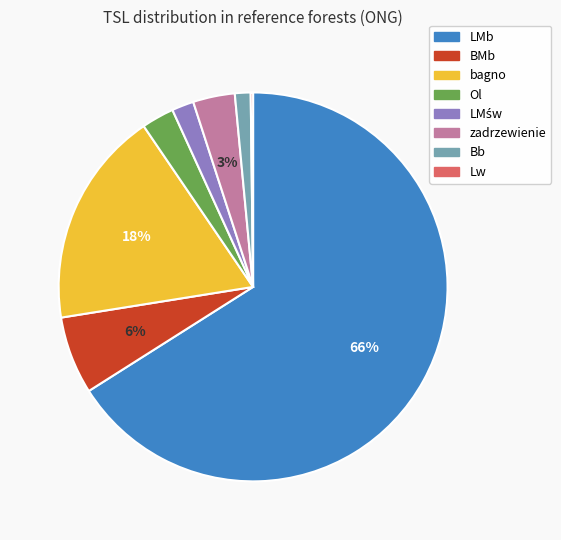

To the nearest percent, what percentage of the pie is zadrzewienie?

3%